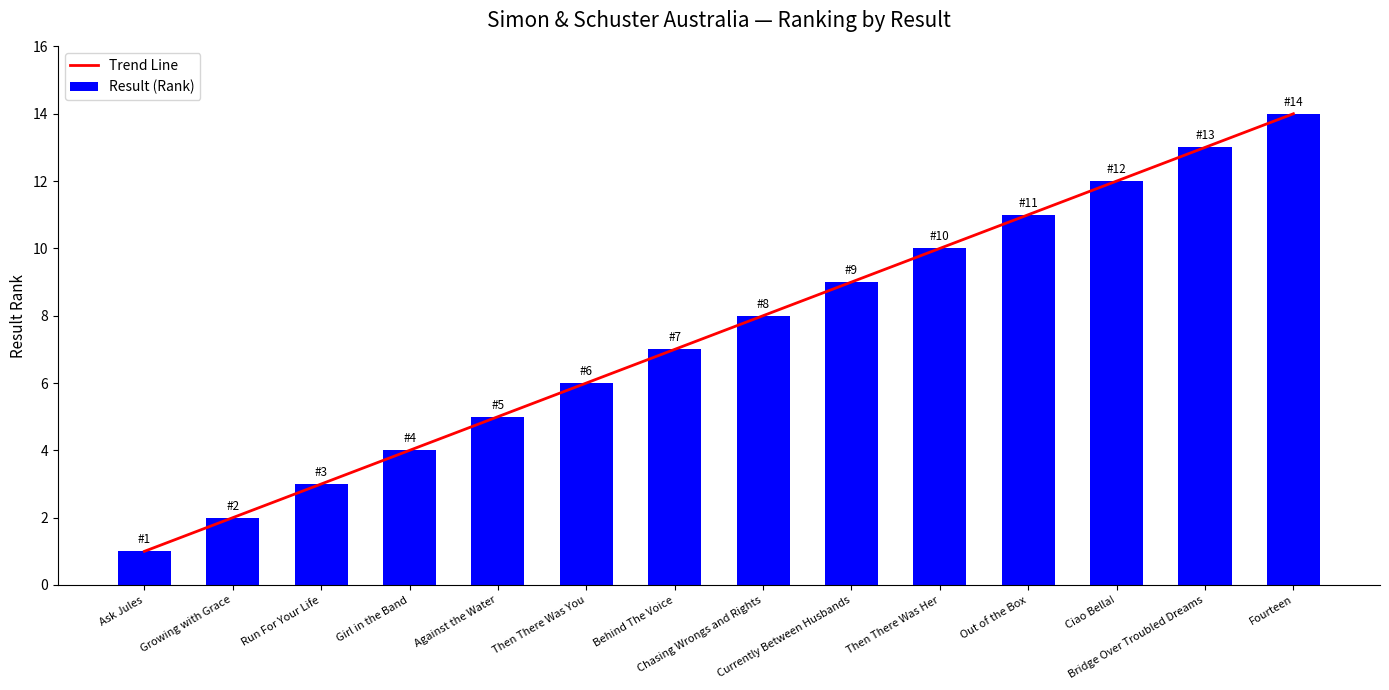

What is the label of the 10th bar from the right?

Against the Water